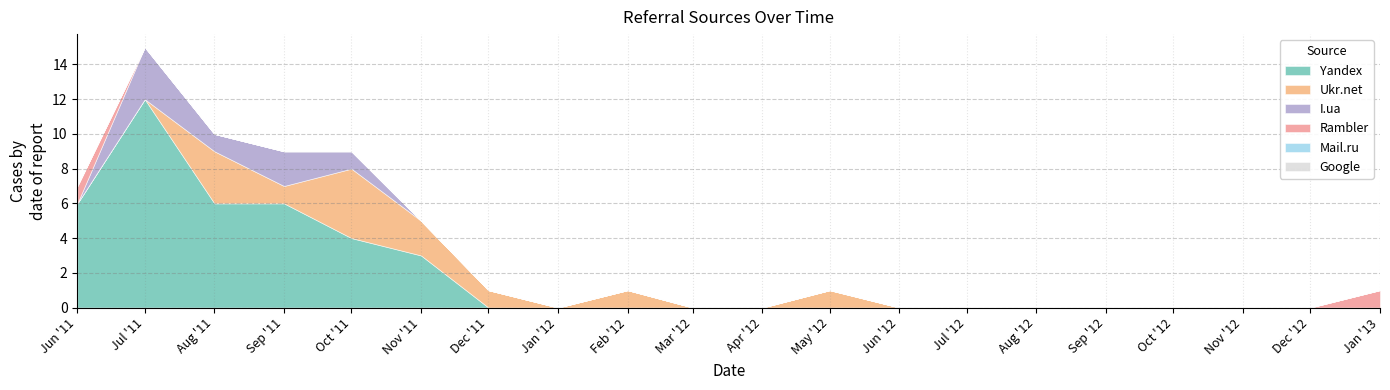

Reading left to right, list all the values displayed in this chart.

Yandex: 2011-06=6	2011-07=12	2011-08=6	2011-09=6	2011-10=4	2011-11=3	2011-12=0	2012-01=0	2012-02=0	2012-03=0	2012-04=0	2012-05=0	2012-06=0	2012-07=0	2012-08=0	2012-09=0	2012-10=0	2012-11=0	2012-12=0	2013-01=0
Mail.ru: 2011-06=0	2011-07=0	2011-08=0	2011-09=0	2011-10=0	2011-11=0	2011-12=0	2012-01=0	2012-02=0	2012-03=0	2012-04=0	2012-05=0	2012-06=0	2012-07=0	2012-08=0	2012-09=0	2012-10=0	2012-11=0	2012-12=0	2013-01=0
Rambler: 2011-06=1	2011-07=0	2011-08=0	2011-09=0	2011-10=0	2011-11=0	2011-12=0	2012-01=0	2012-02=0	2012-03=0	2012-04=0	2012-05=0	2012-06=0	2012-07=0	2012-08=0	2012-09=0	2012-10=0	2012-11=0	2012-12=0	2013-01=1
Ukr.net: 2011-06=0	2011-07=0	2011-08=3	2011-09=1	2011-10=4	2011-11=2	2011-12=1	2012-01=0	2012-02=1	2012-03=0	2012-04=0	2012-05=1	2012-06=0	2012-07=0	2012-08=0	2012-09=0	2012-10=0	2012-11=0	2012-12=0	2013-01=0
I.ua: 2011-06=0	2011-07=3	2011-08=1	2011-09=2	2011-10=1	2011-11=0	2011-12=0	2012-01=0	2012-02=0	2012-03=0	2012-04=0	2012-05=0	2012-06=0	2012-07=0	2012-08=0	2012-09=0	2012-10=0	2012-11=0	2012-12=0	2013-01=0
Google: 2011-06=0	2011-07=0	2011-08=0	2011-09=0	2011-10=0	2011-11=0	2011-12=0	2012-01=0	2012-02=0	2012-03=0	2012-04=0	2012-05=0	2012-06=0	2012-07=0	2012-08=0	2012-09=0	2012-10=0	2012-11=0	2012-12=0	2013-01=0